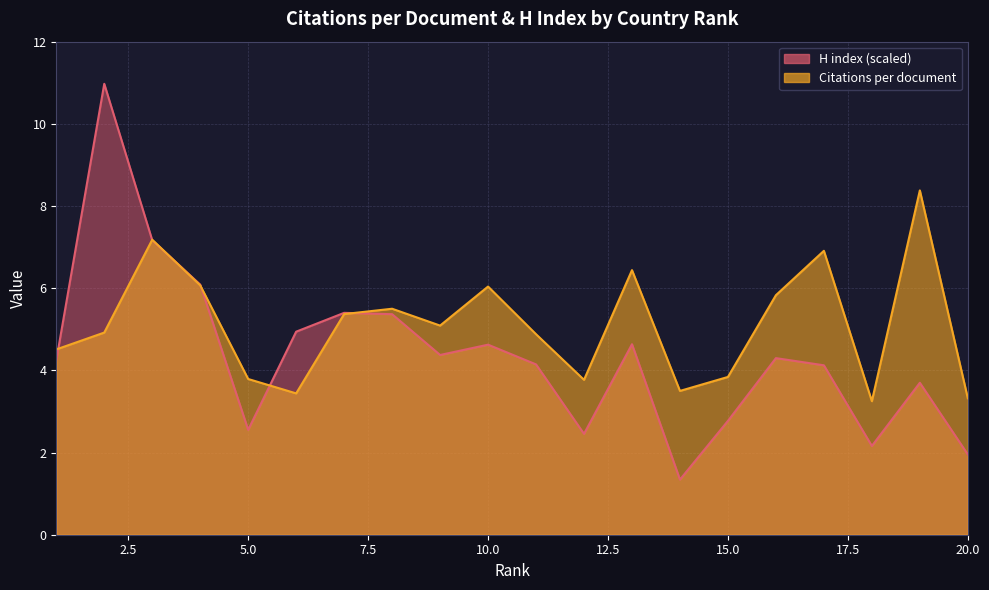

Rank the categories by Citations per document value from lowest to highest.

18, 20, 6, 14, 12, 5, 15, 1, 11, 2, 9, 7, 8, 16, 10, 4, 13, 17, 3, 19